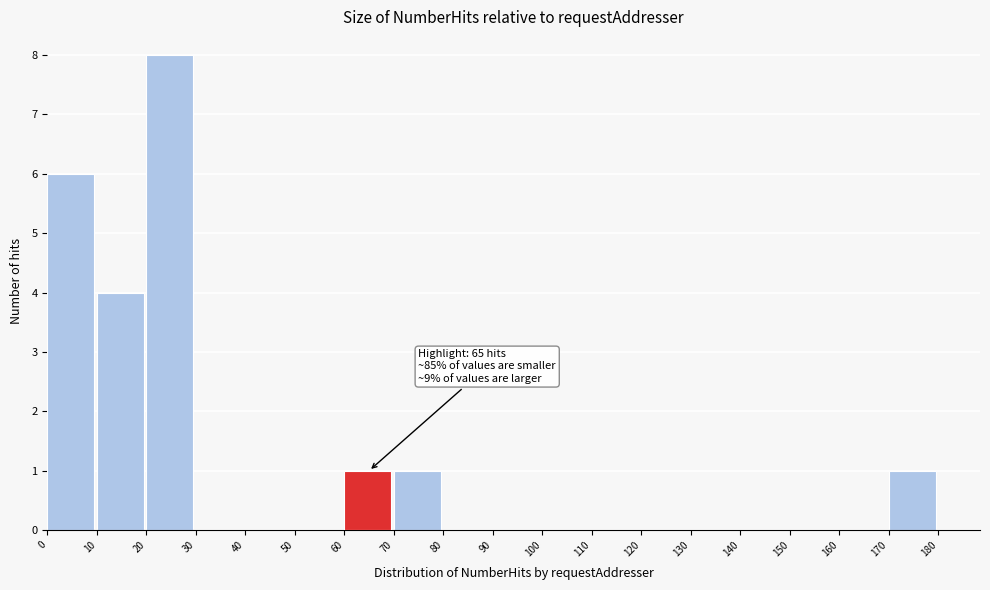

Over which range of the x-axis is the bar tallest?

20 to 30